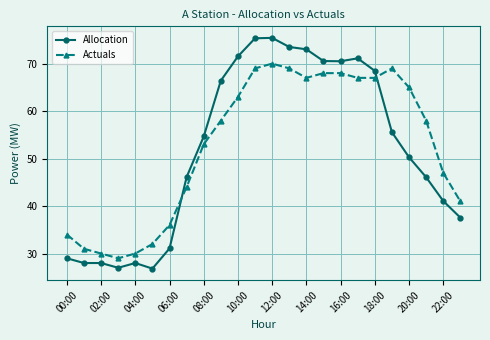

What is the value of the Actuals point at the 12th from the left?

69.0